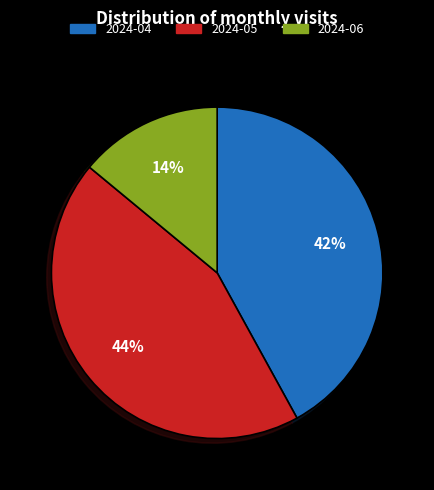

The 2024-06 slice represents 9% of the pie. True or false?

False